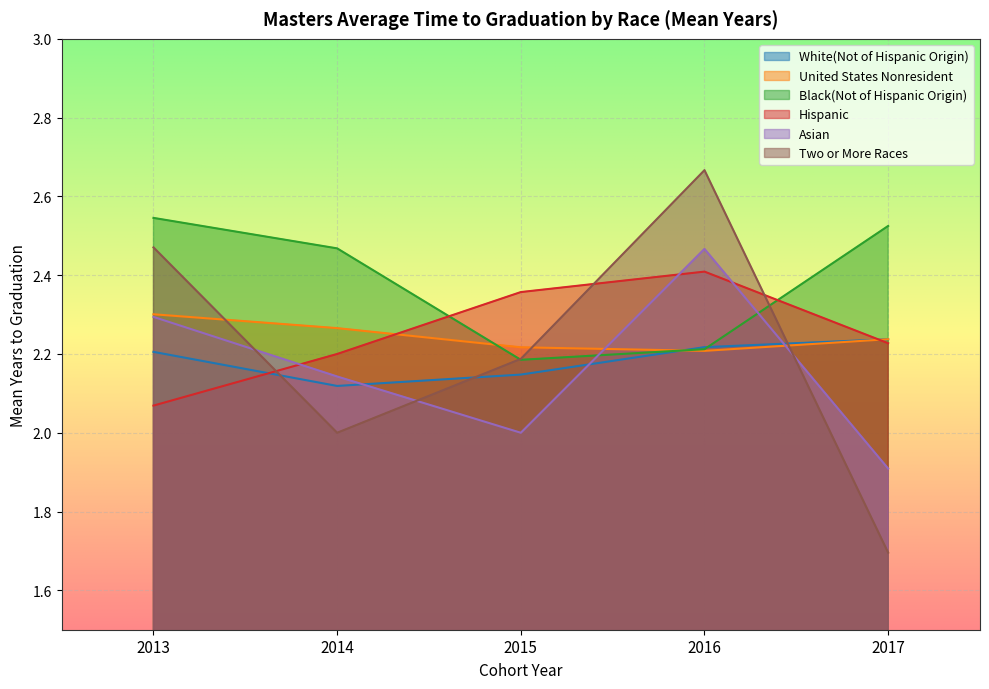

Reading left to right, what are all the values shown in this chart?

White(Not of Hispanic Origin): 2013=2.2	2014=2.1	2015=2.1	2016=2.2	2017=2.2
United States Nonresident: 2013=2.3	2014=2.3	2015=2.2	2016=2.2	2017=2.2
Black(Not of Hispanic Origin): 2013=2.5	2014=2.5	2015=2.2	2016=2.2	2017=2.5
Hispanic: 2013=2.1	2014=2.2	2015=2.4	2016=2.4	2017=2.2
Asian: 2013=2.3	2014=2.1	2015=2.0	2016=2.5	2017=1.9
Two or More Races: 2013=2.5	2014=2.0	2015=2.2	2016=2.7	2017=1.7